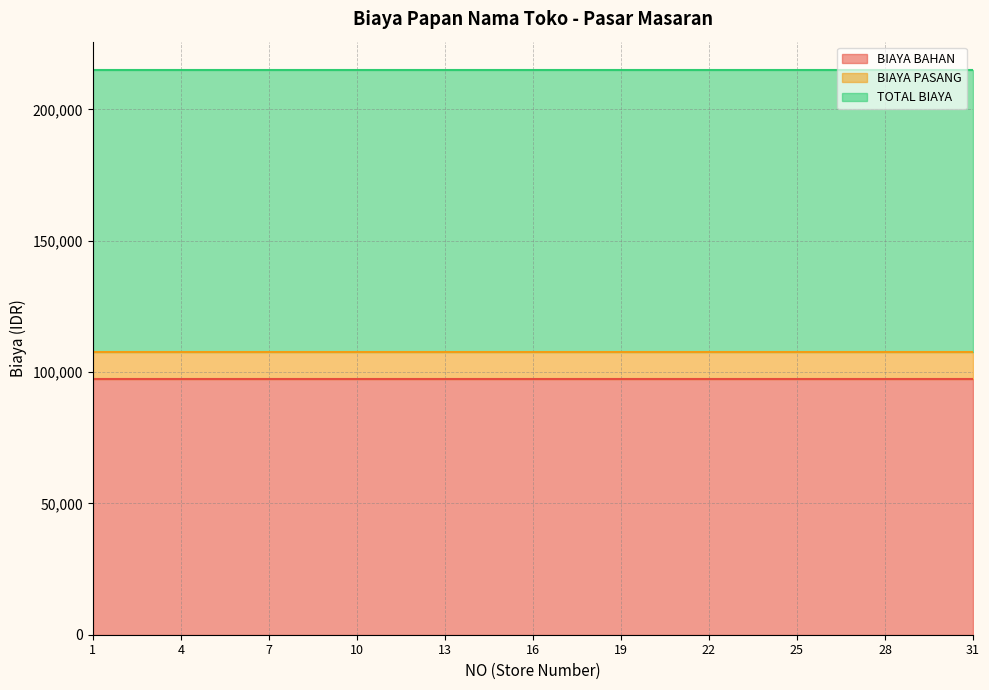

Between 14 and 30, which series saw the biggest shift?

BIAYA BAHAN